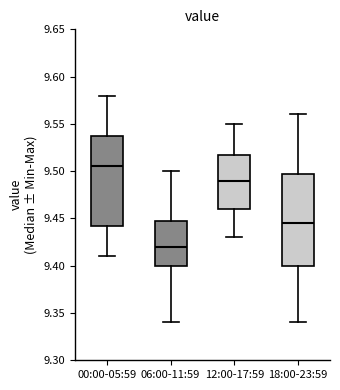

Reading left to right, transcribe this box plot: for each box, give where its median line is, the range the box spans, and where its two whiskers end, as read against the y-axis. The values are not printed on the chart, so give them approximately, as read against the axis.

00:00-05:59: median 9.505, box 9.445 to 9.540, whiskers 9.410 to 9.580
06:00-11:59: median 9.420, box 9.400 to 9.450, whiskers 9.340 to 9.500
12:00-17:59: median 9.490, box 9.460 to 9.520, whiskers 9.430 to 9.550
18:00-23:59: median 9.445, box 9.400 to 9.500, whiskers 9.340 to 9.560